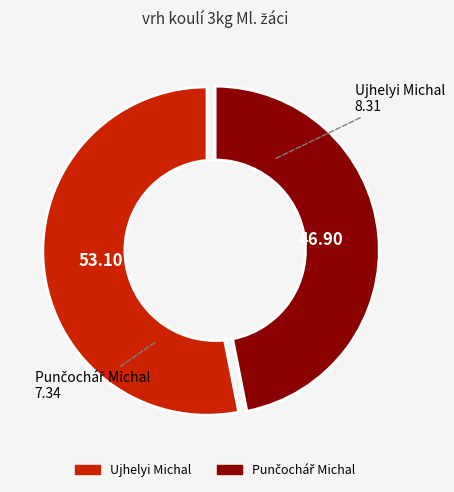

The Ujhelyi Michal slice represents 53% of the pie. True or false?

True